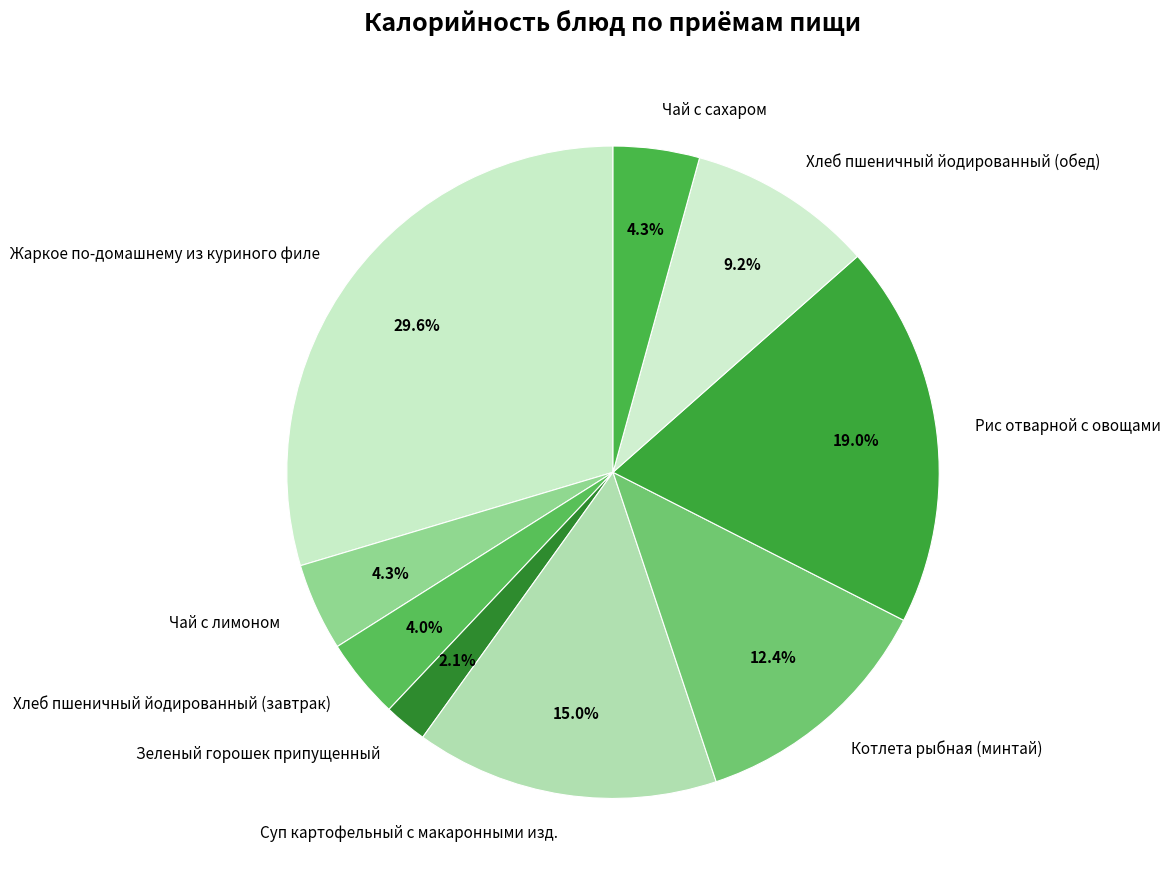

Is Суп картофельный с макаронными изд. the majority of the pie?

No